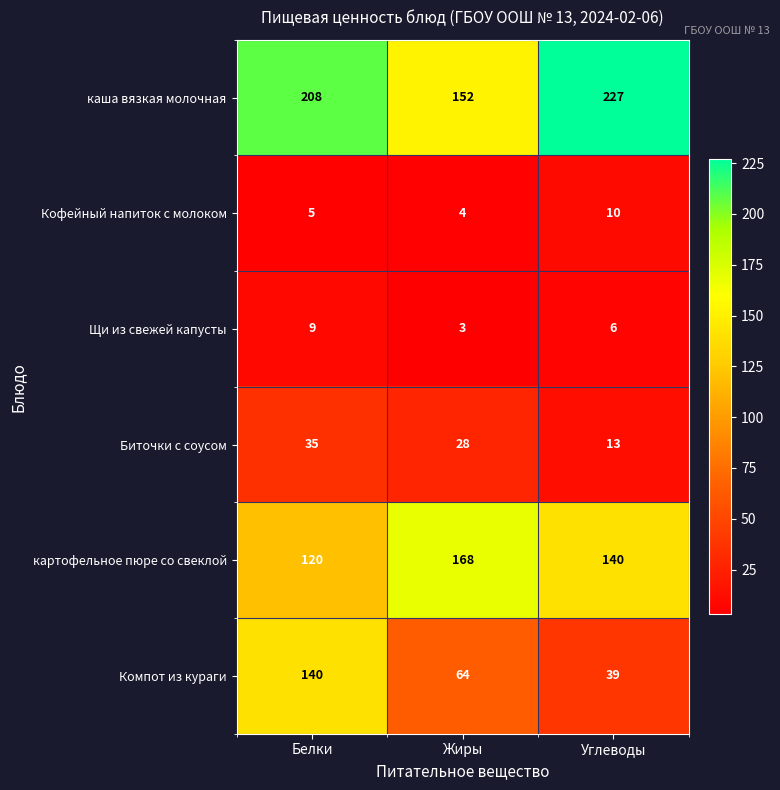

Where is каша вязкая молочная nearest to the value 189?

Белки